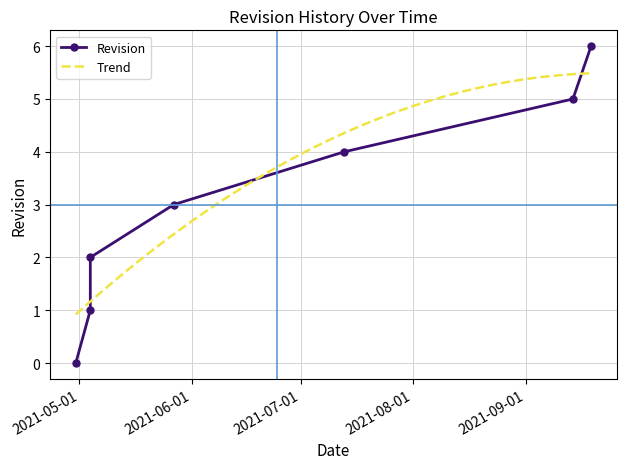

What is the approximate value at 2021-09-14?

5